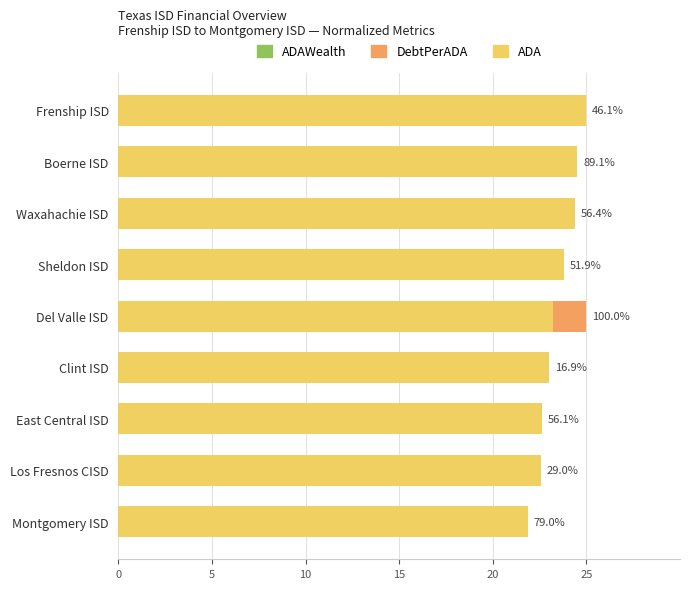

Which series changed the most between Del Valle ISD and Los Fresnos CISD?

DebtPerADA